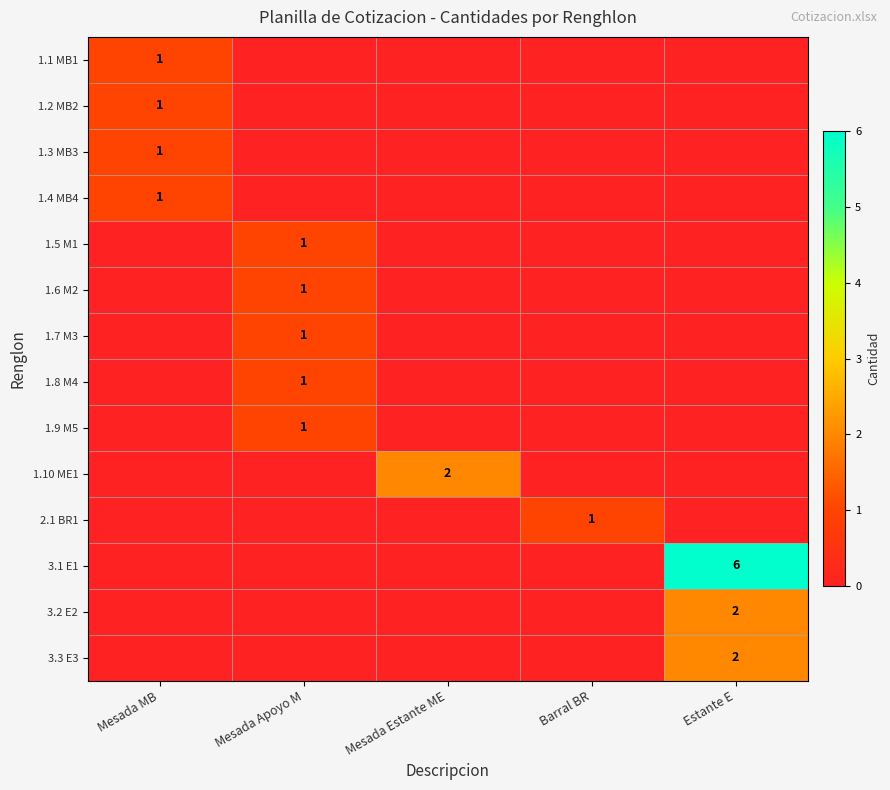

True or false: 3.3 E3 has a value of 2 at Estante E.

True